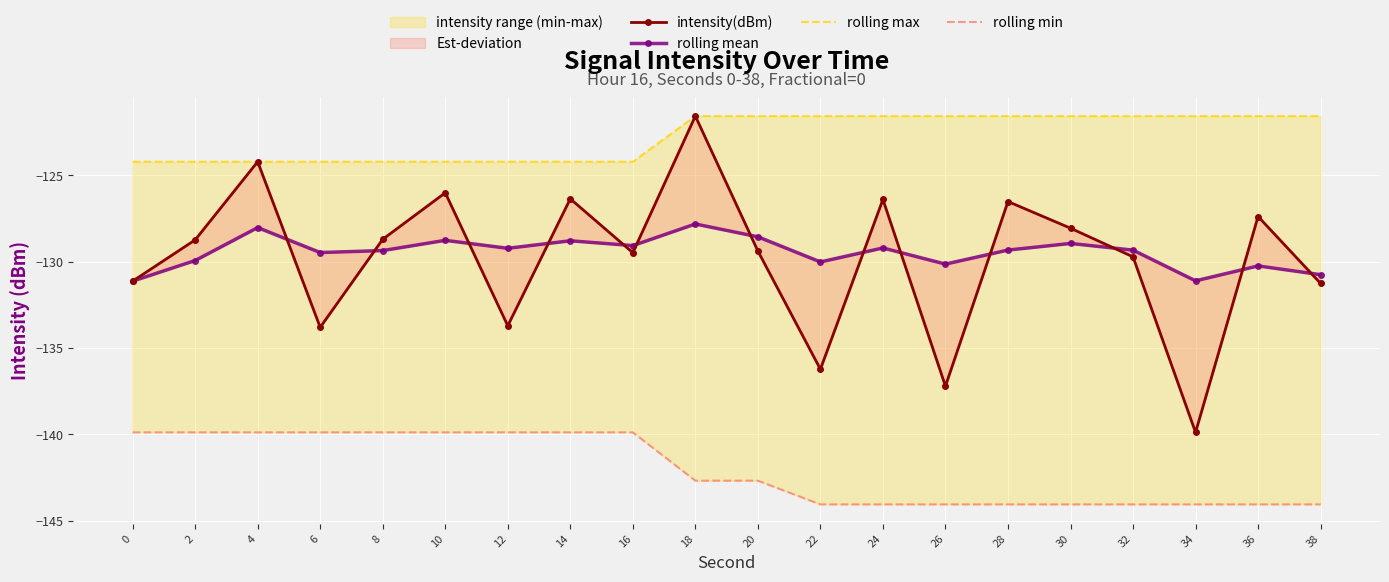

True or false: rolling min has more than 1 points higher than both neighbors.

False